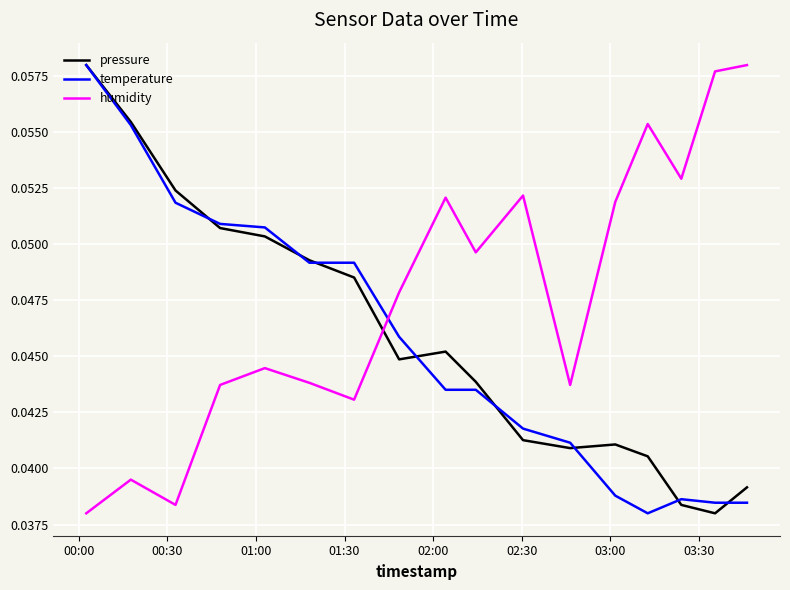

After their last crossing, which series has the higher values: humidity or pressure?

humidity